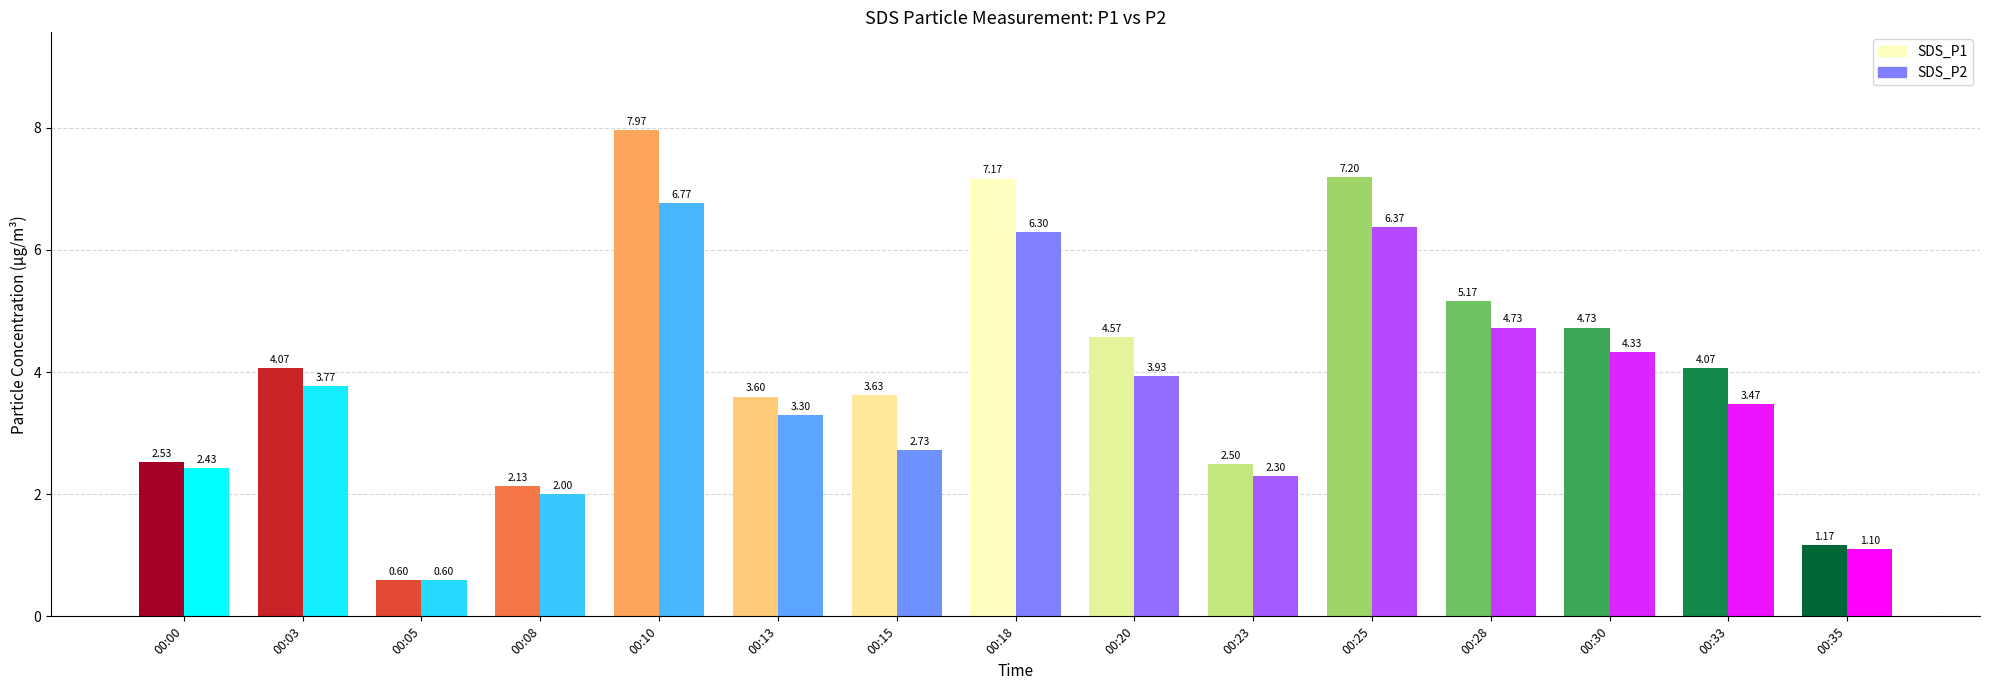

At which label does SDS_P2 first exceed 3?

00:03